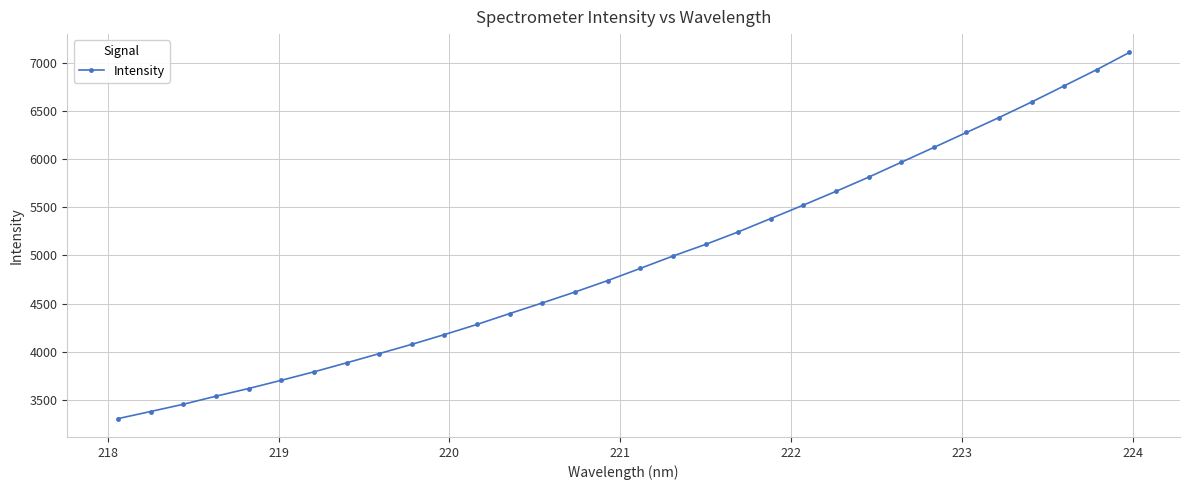

What is the maximum value shown in the chart?

7112.5